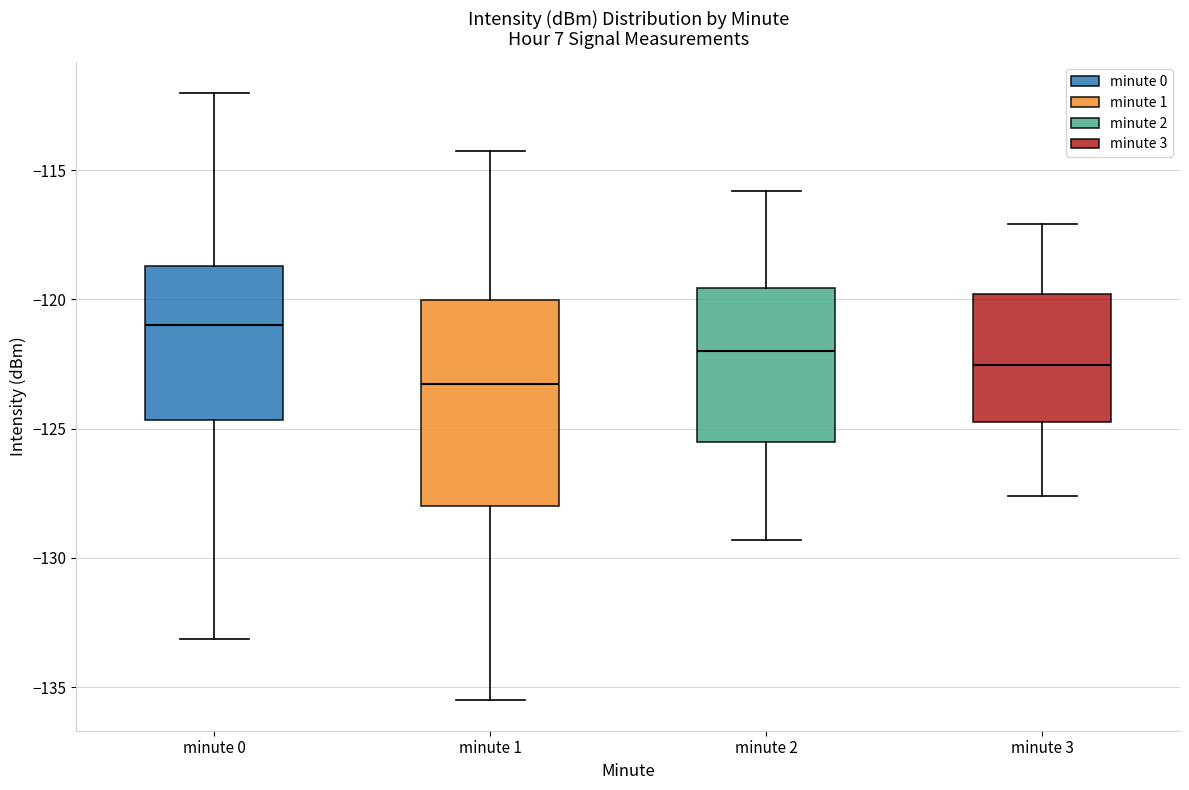

Which box's median line is the highest?

minute 0